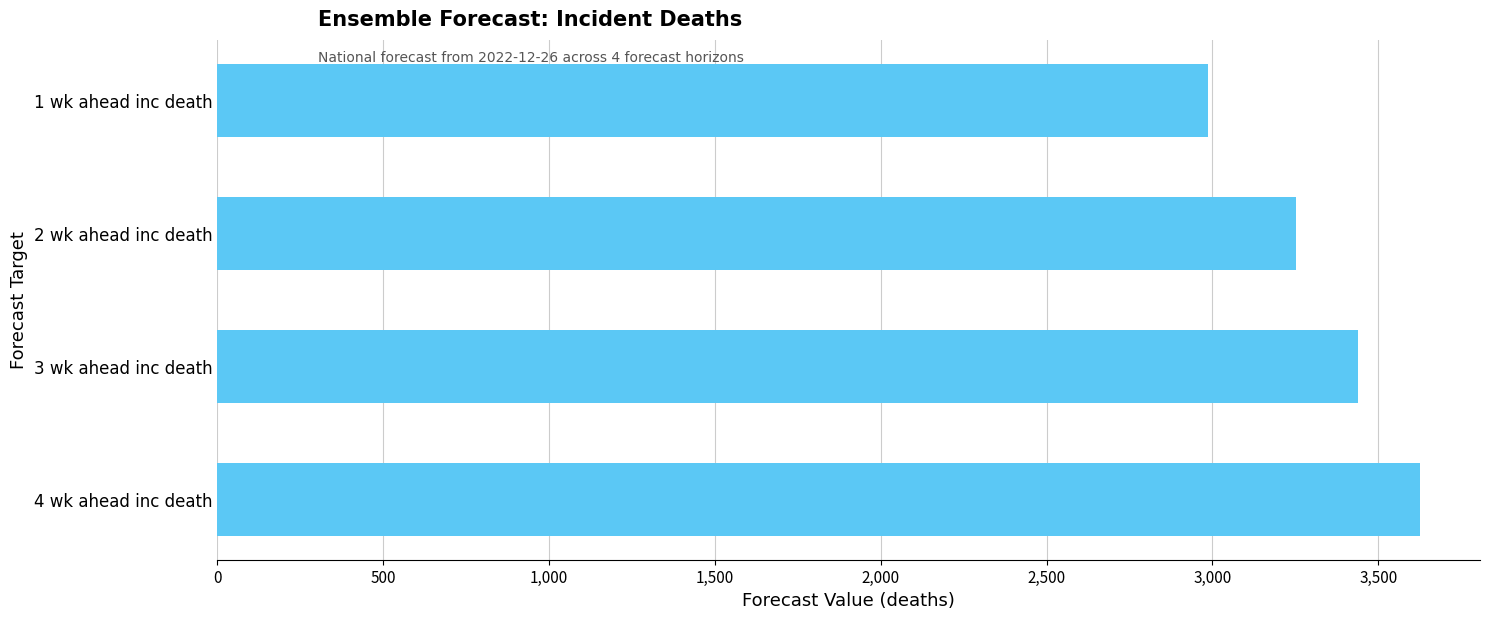

What is the change in value from 1 wk ahead inc death to 2 wk ahead inc death?

+267